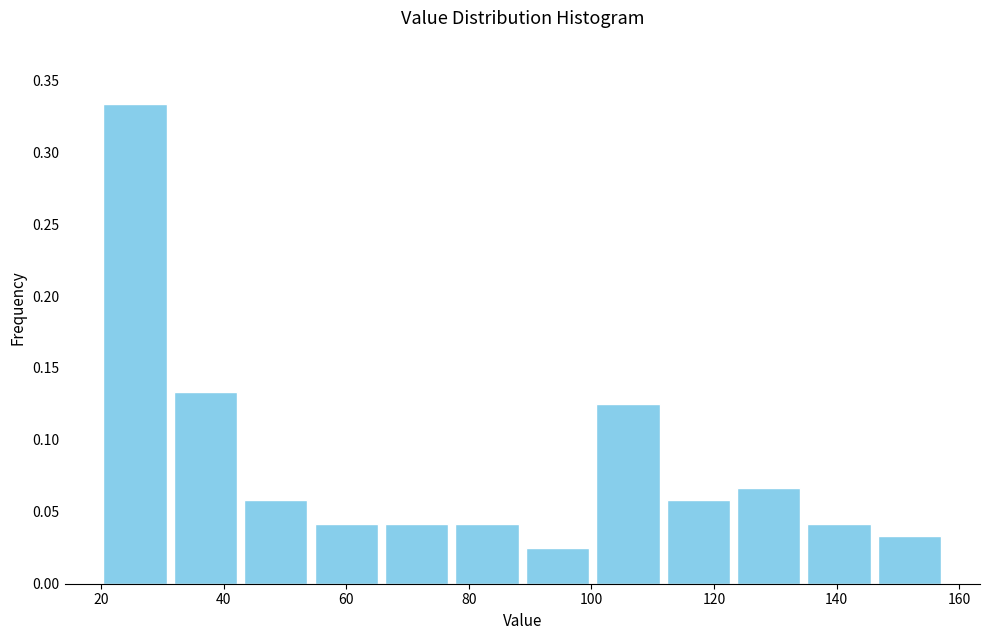

Over which range of the x-axis is the bar tallest?

20 to 32